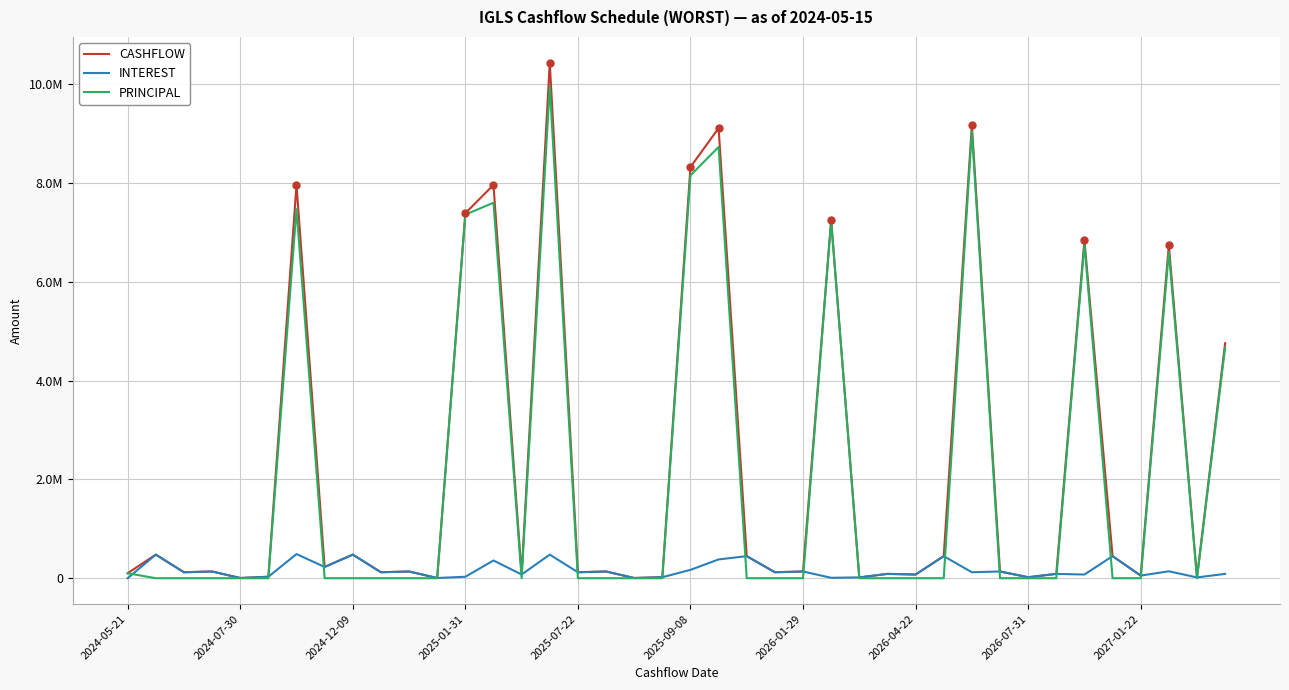

Does the chart display data point markers on the line(s)?

No